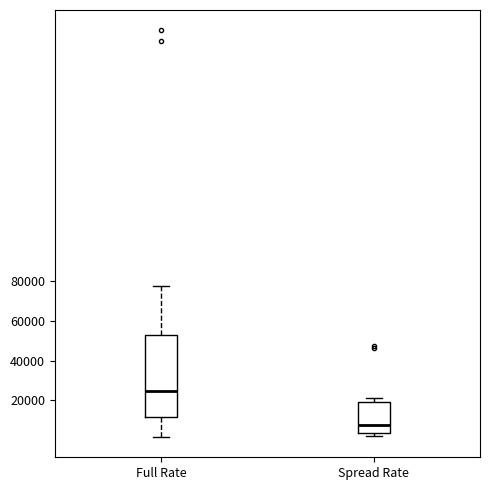

Reading left to right, read every box against the y-axis: the position of its median line, the range the box covers, and the ends of its whiskers. The values are not printed on the chart, so give them approximately, as read against the axis.

Full Rate: median 24000, box 12000 to 54000, whiskers 2000 to 78000
Spread Rate: median 8000, box 4000 to 20000, whiskers 2000 to 22000